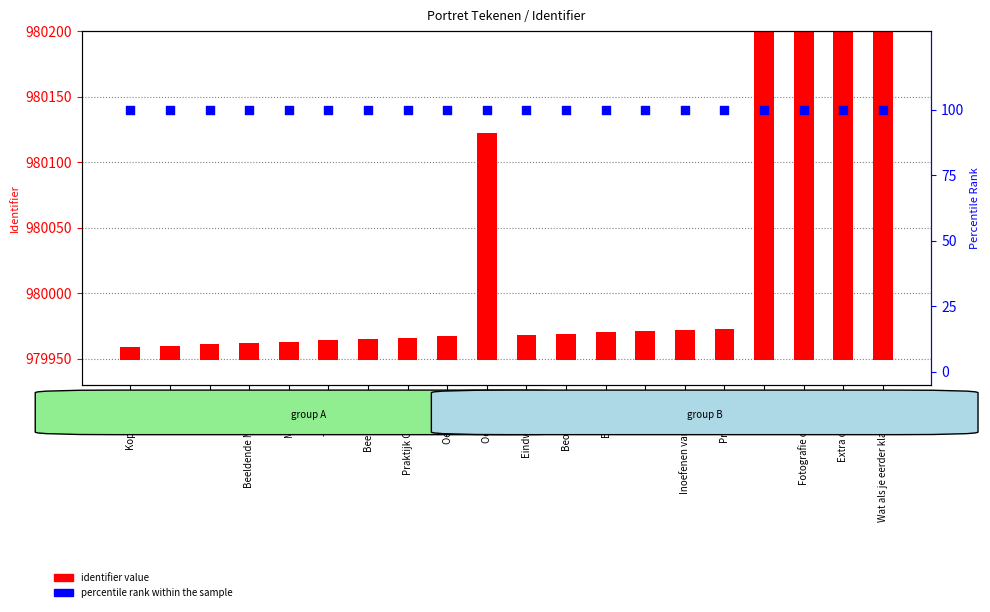

Which series contains the highest Y value?

identifier value